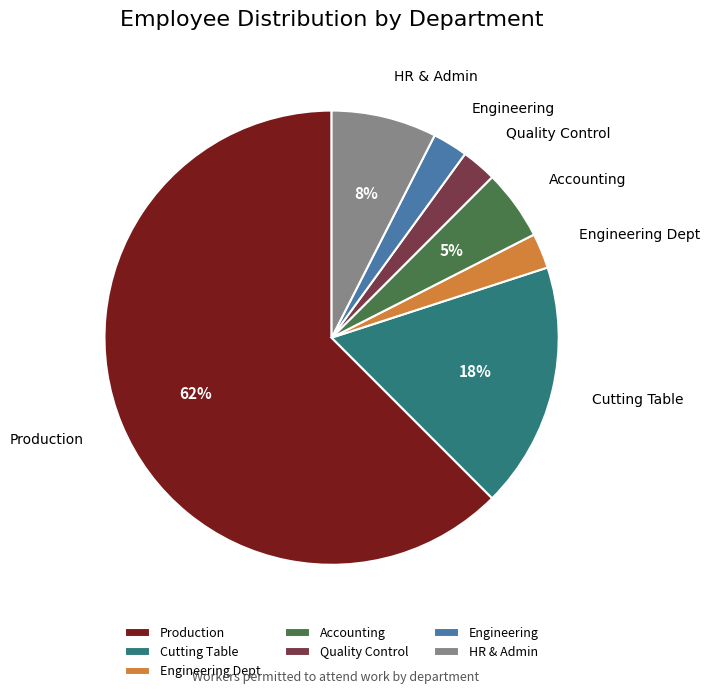

What is the ratio of the value at Engineering Dept to the value at Quality Control?

1.0